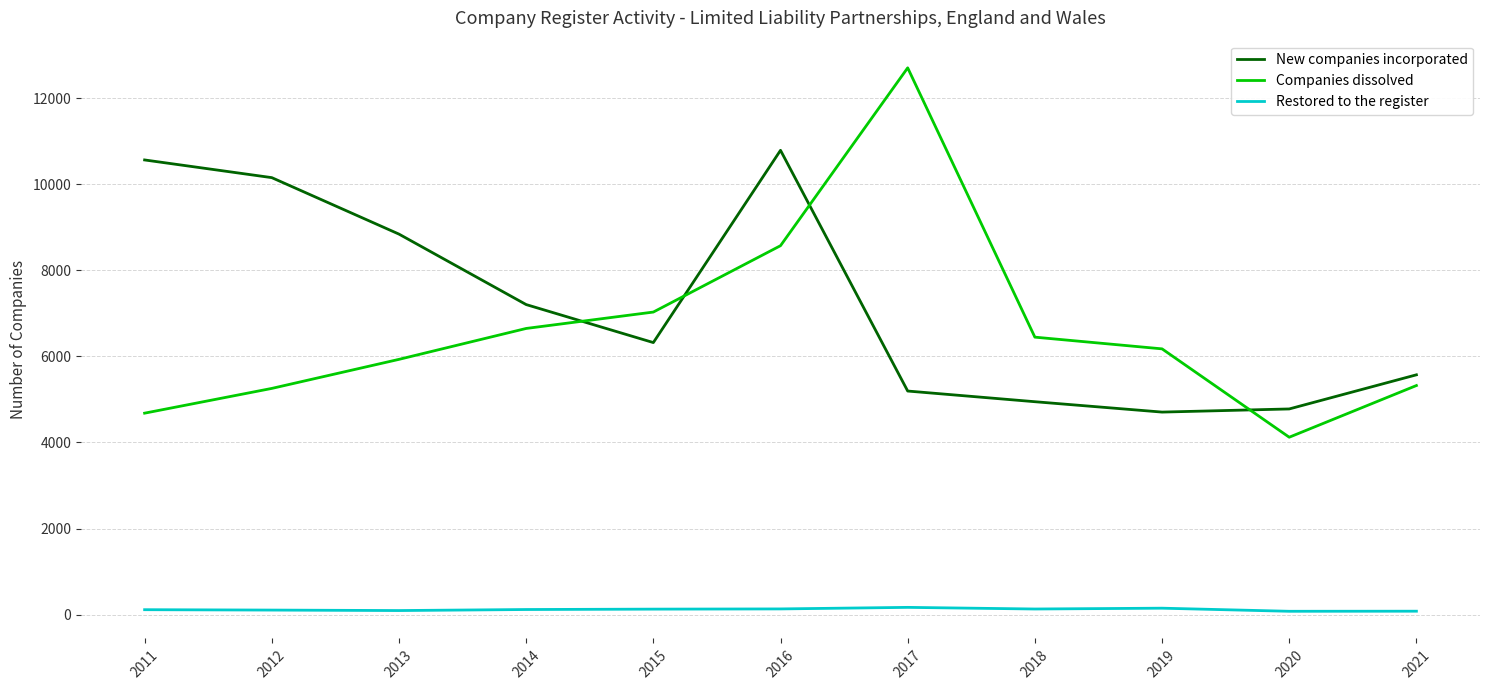

What is the average value of the New companies incorporated series?

7187